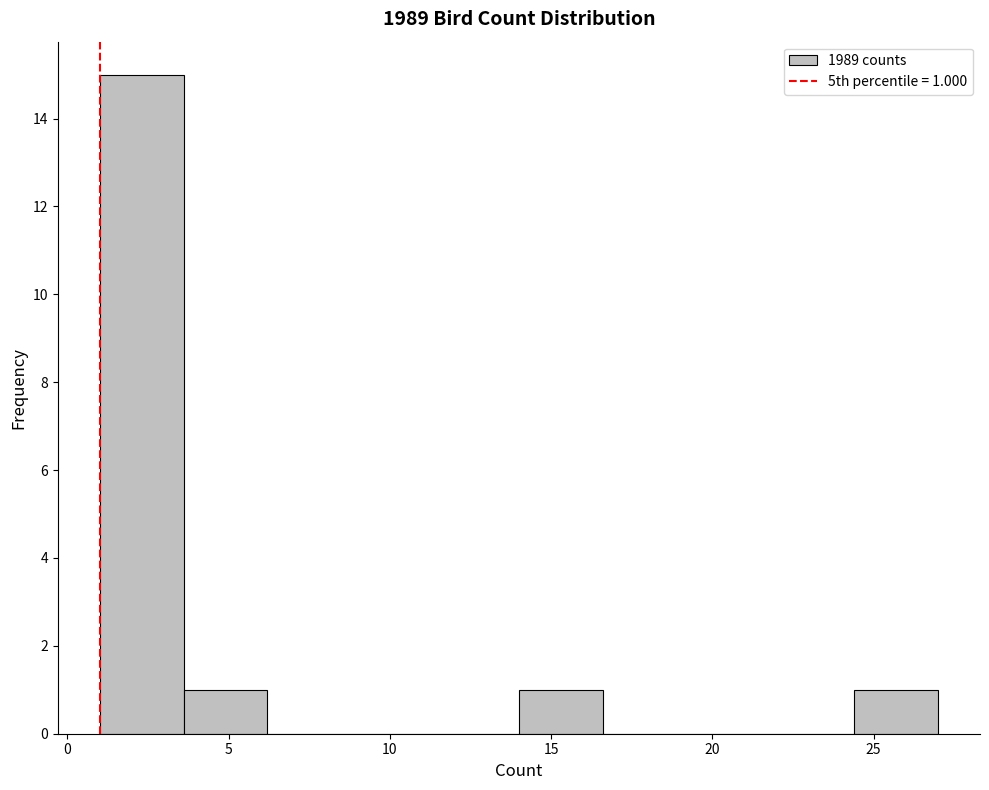

Which range on the x-axis has the tallest bar?

1.0 to 3.6